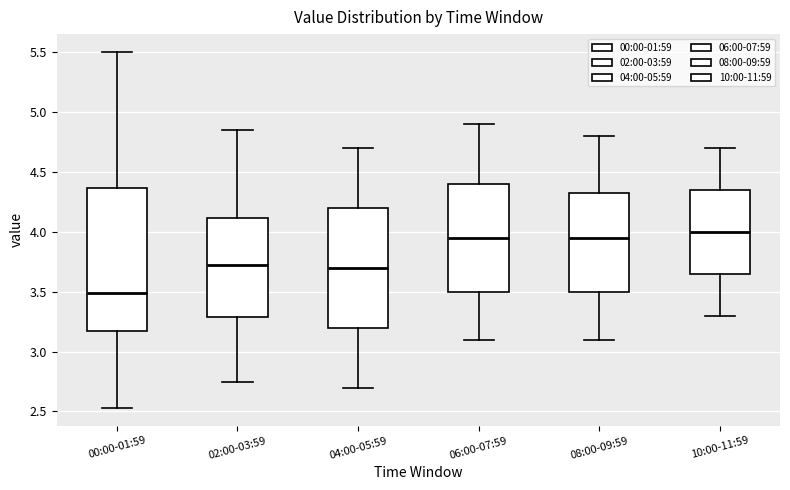

Which box is the tallest, from its lower edge to its upper edge?

00:00-01:59